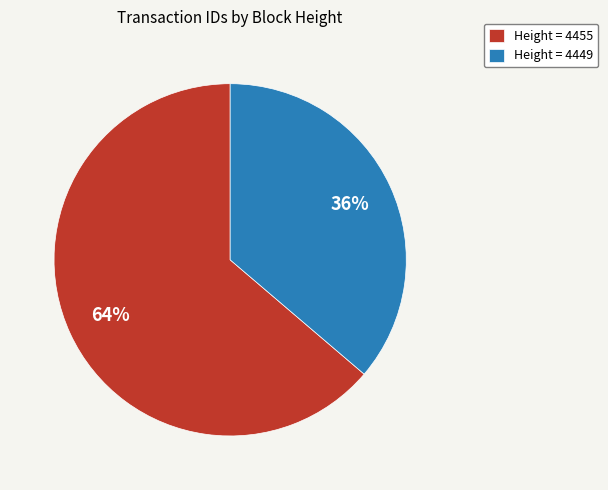

To the nearest percent, what is the difference between the largest and smallest slice percentages?

28%